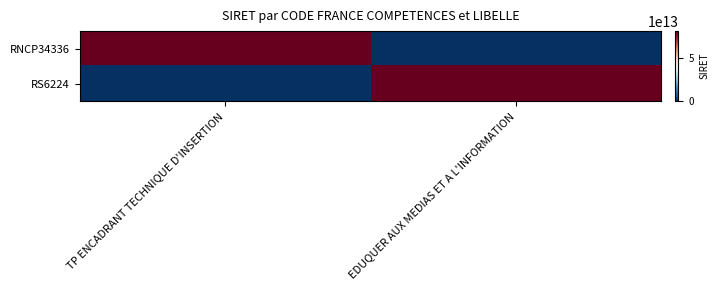

Count the number of categories in the chart.

2